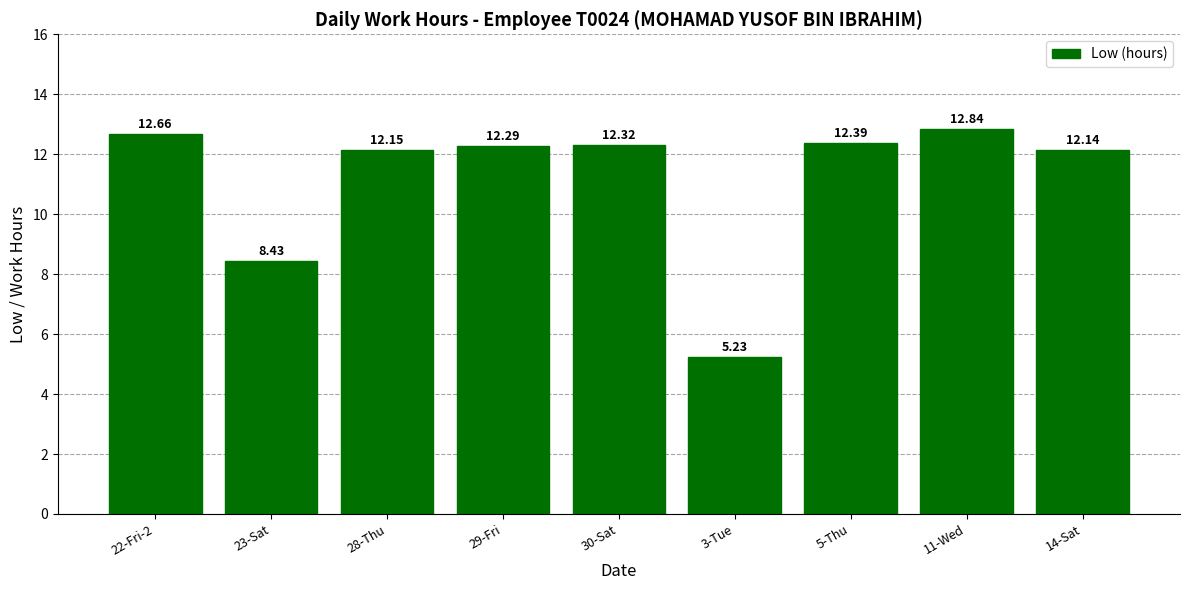

How many bars are there in total?

9